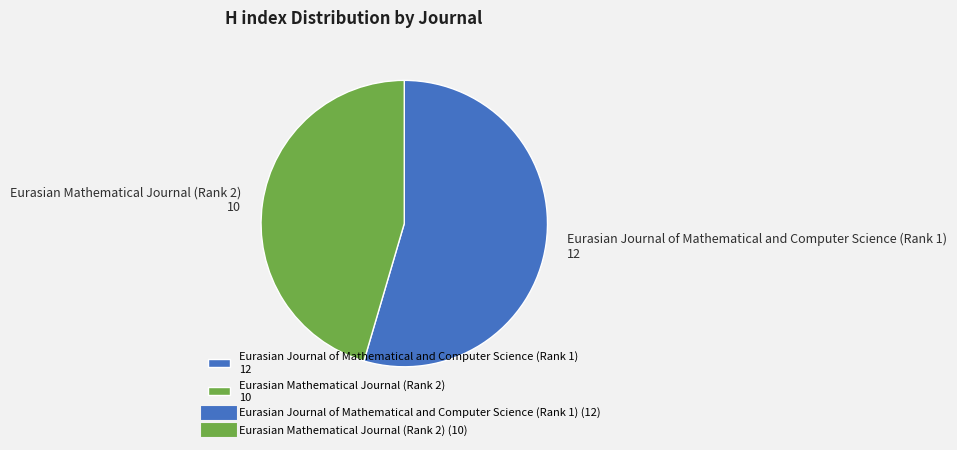

Combined, do Eurasian Mathematical Journal (Rank 2) 10 and Eurasian Journal of Mathematical and Computer Science (Rank 1) 12 account for over 50%?

Yes